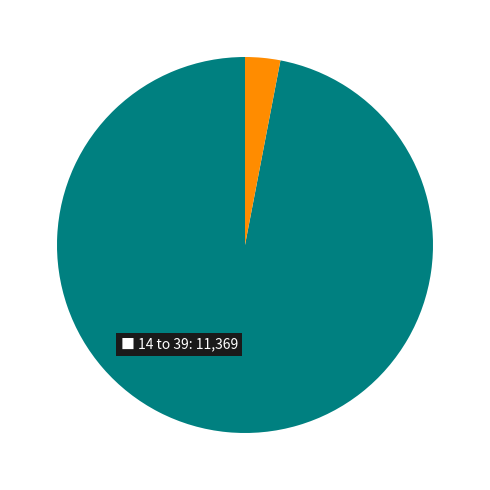

Is there any slice that represents more than half of the pie?

Yes